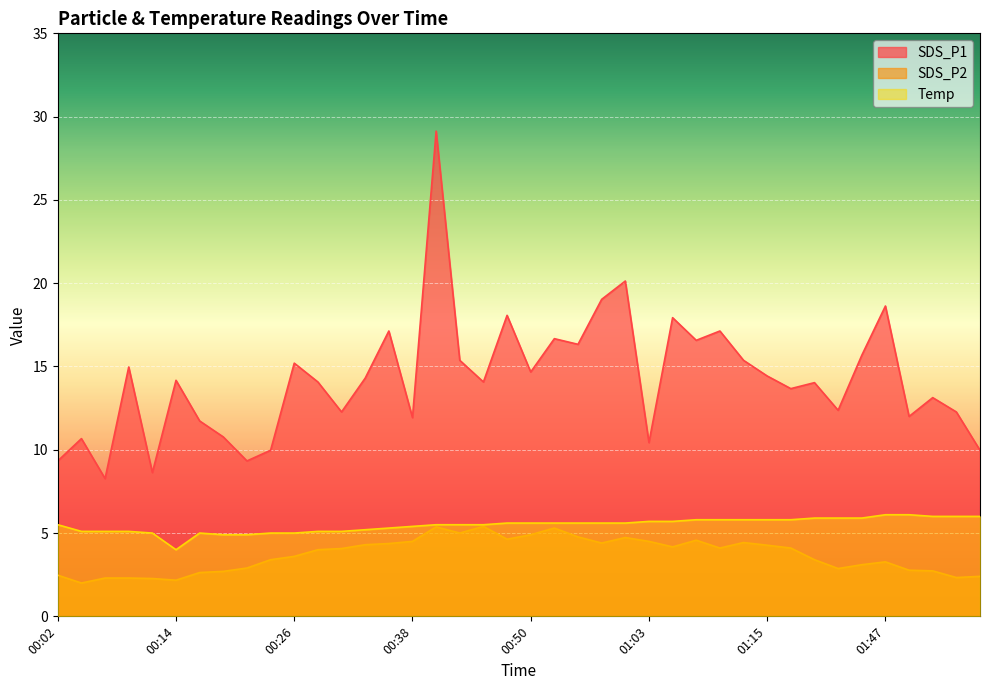

True or false: Temp and SDS_P1 intersect in this chart.

False